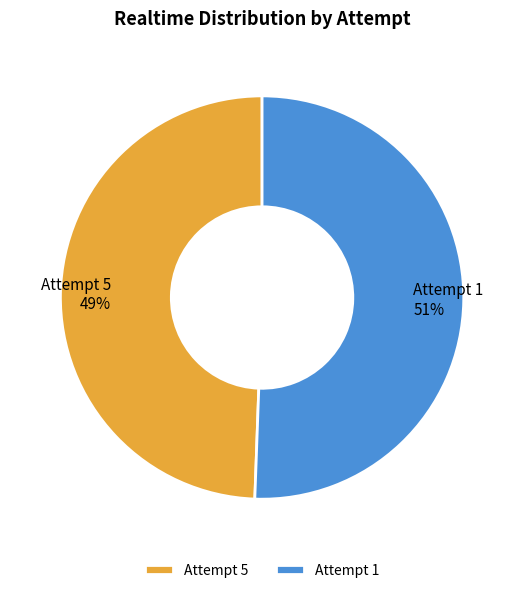

Which slice represents more than half of the pie?

Attempt 1